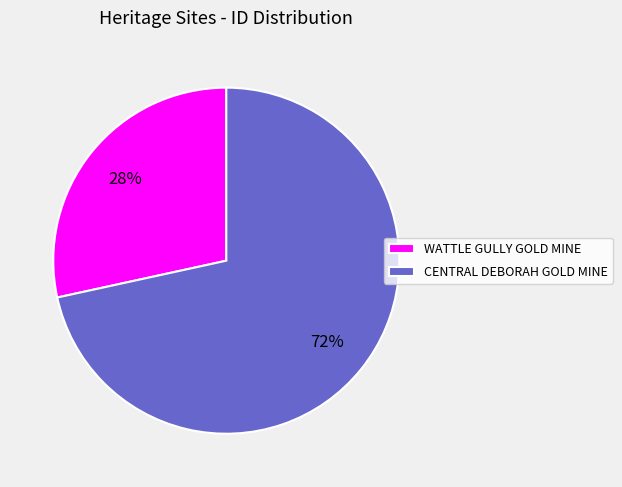

What is the ratio of the value at WATTLE GULLY GOLD MINE to the value at CENTRAL DEBORAH GOLD MINE?

0.4